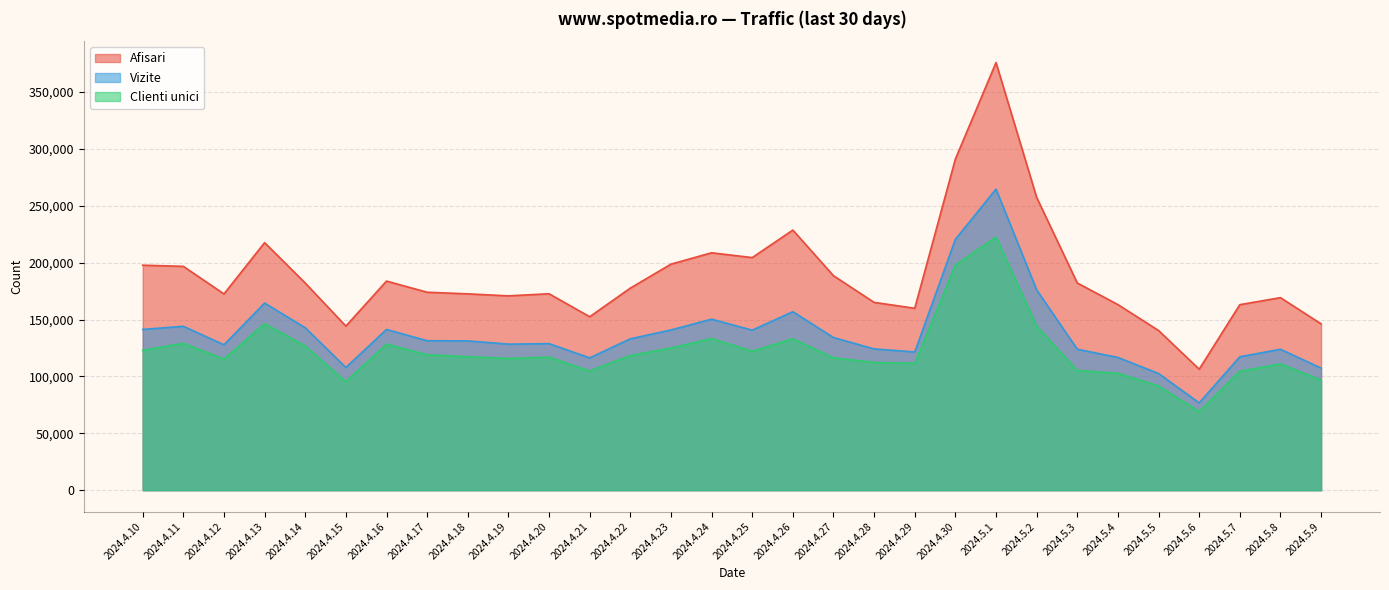

Is it true that Afisari equals 170780 at 2024.4.19?

True